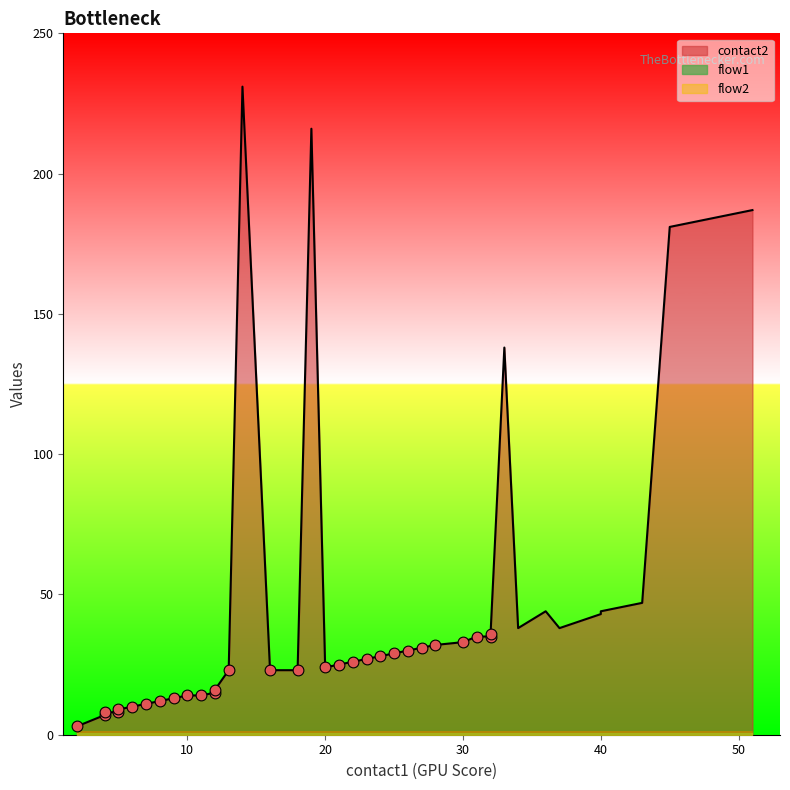

At which category is the sum across all series the highest?

14